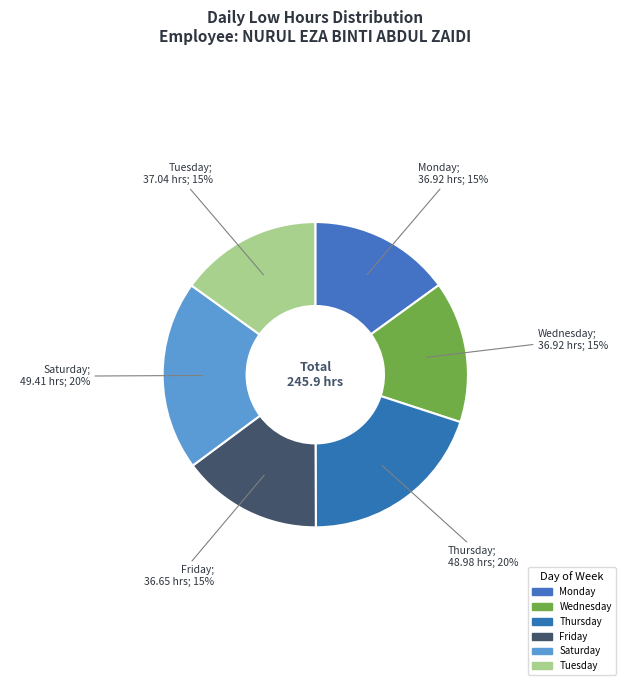

Count the number of slices in the pie.

6